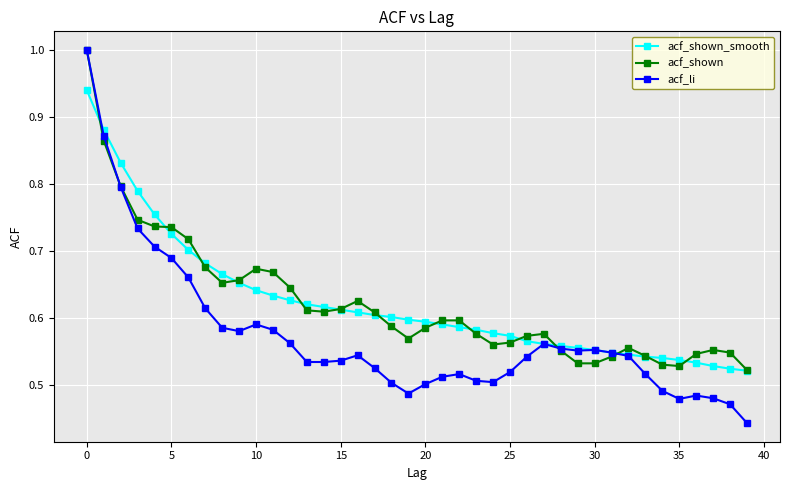

True or false: acf_shown has more than 2 interior local peaks.

True